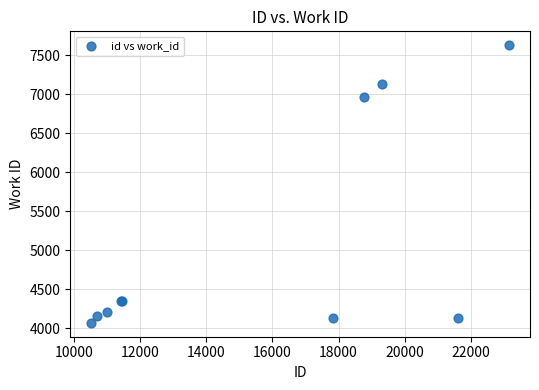

What Y value in the scatter plot is closest to 5848?

6957